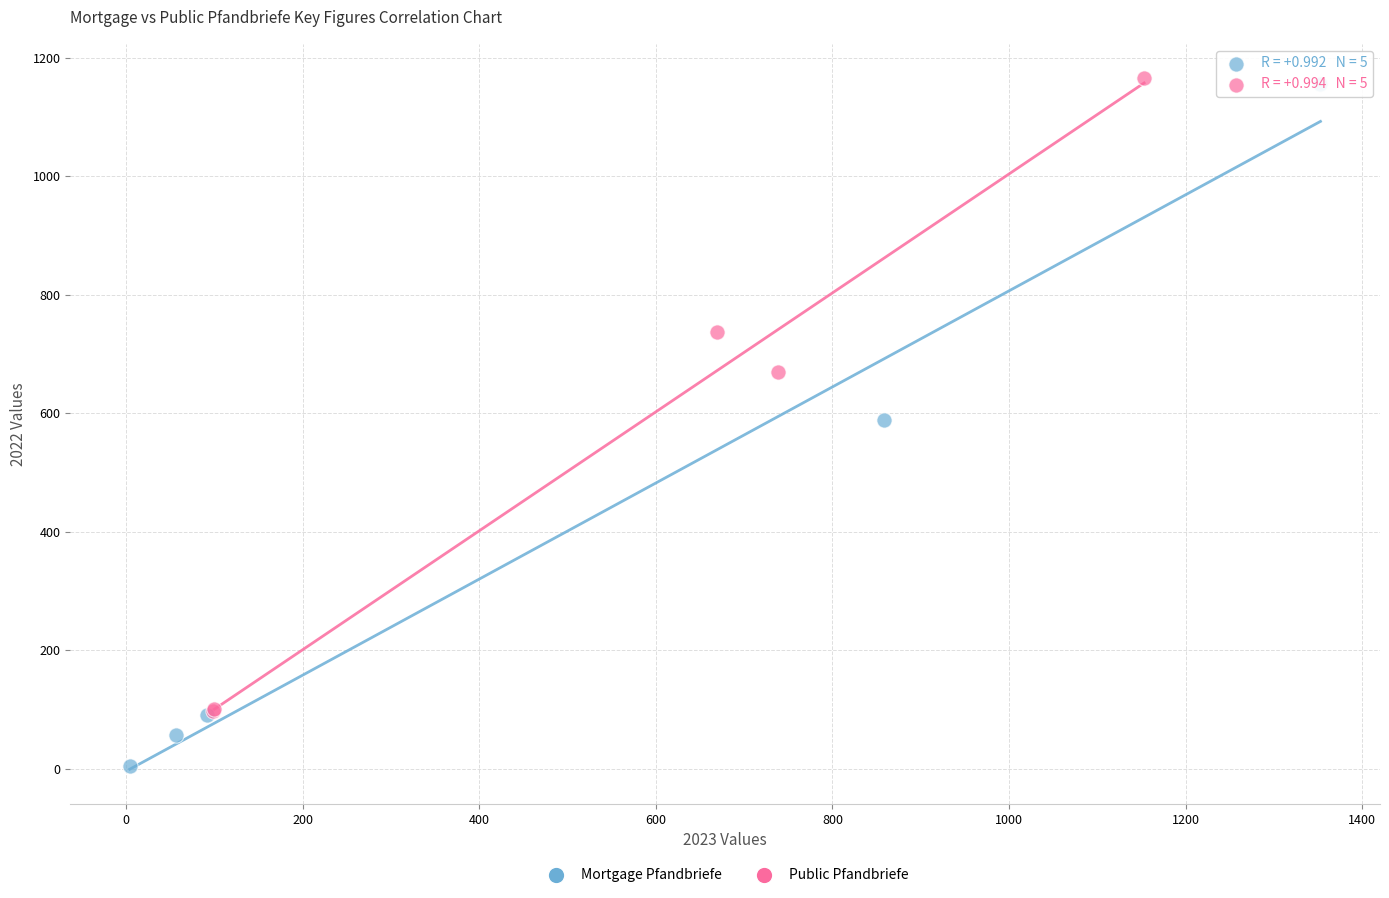

Which series contains the lowest Y value?

Mortgage Pfandbriefe